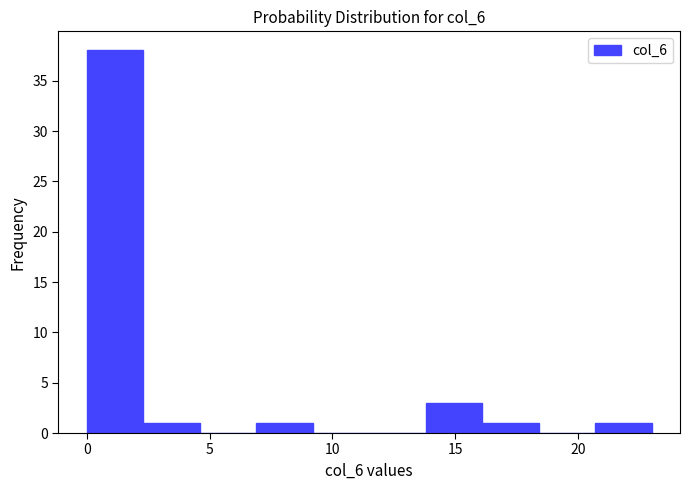

What is the height of the bar covering 2.3 to 4.6 on the x-axis? Neither the bar edges nor the heights are printed on the chart, so give them approximately, as read against the axes.

1